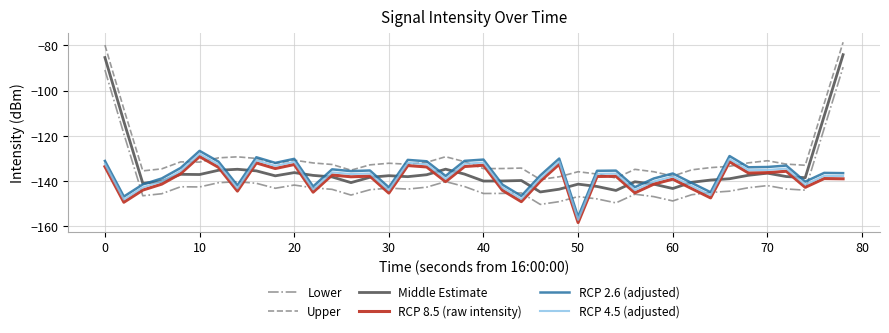

What is the minimum value shown in the chart?

-158.4